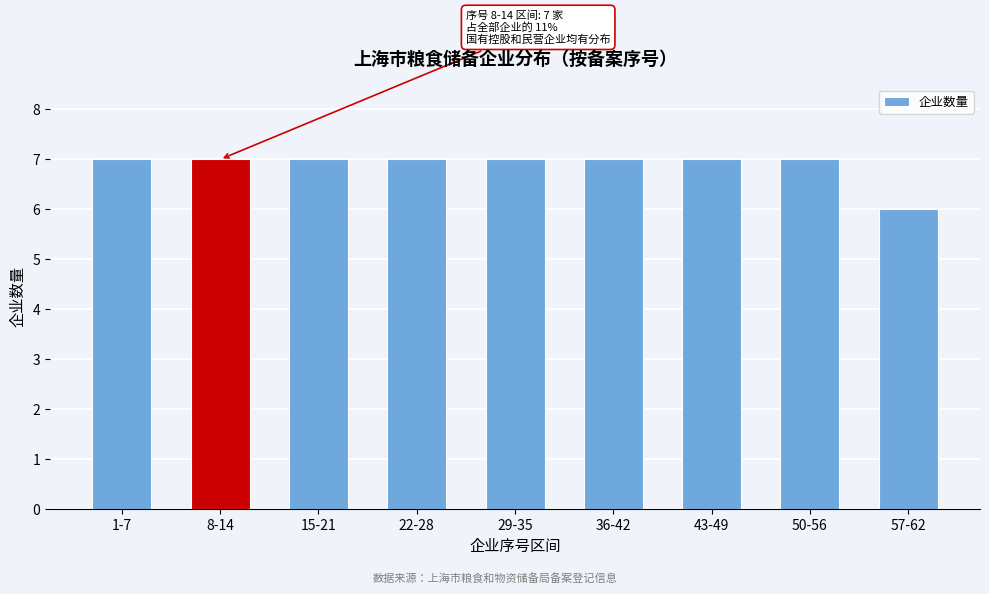

Reading left to right, what are all the values shown in this chart?

7	7	7	7	7	7	7	7	6